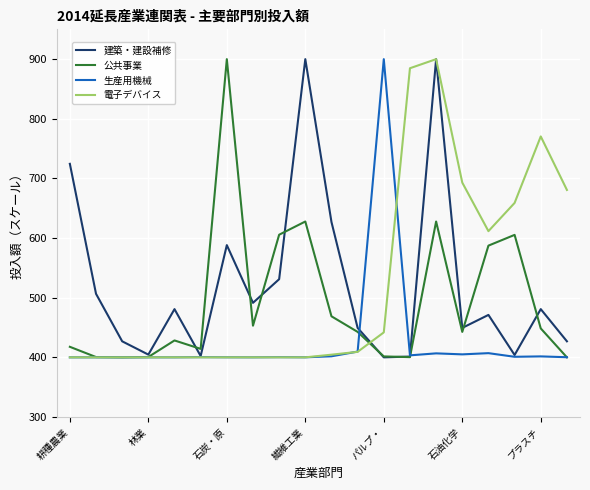

What is the minimum value shown in the chart?

400.0